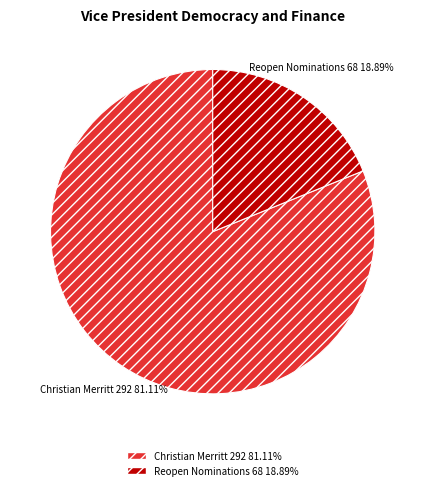

What is the smallest slice in the pie chart?

Reopen Nominations